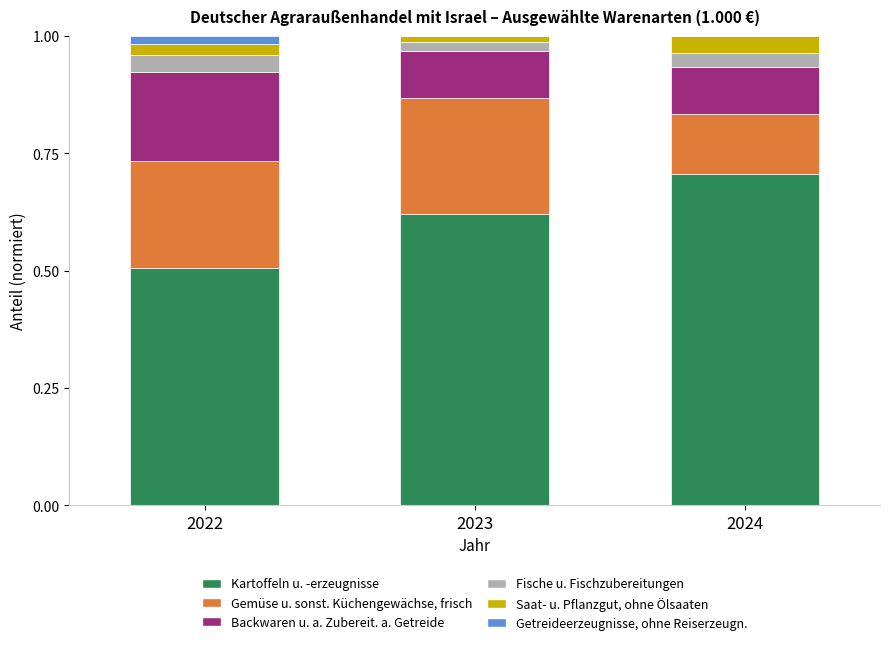

True or false: Kartoffeln u. -erzeugnisse has a value of 1.1 at 2023.

False